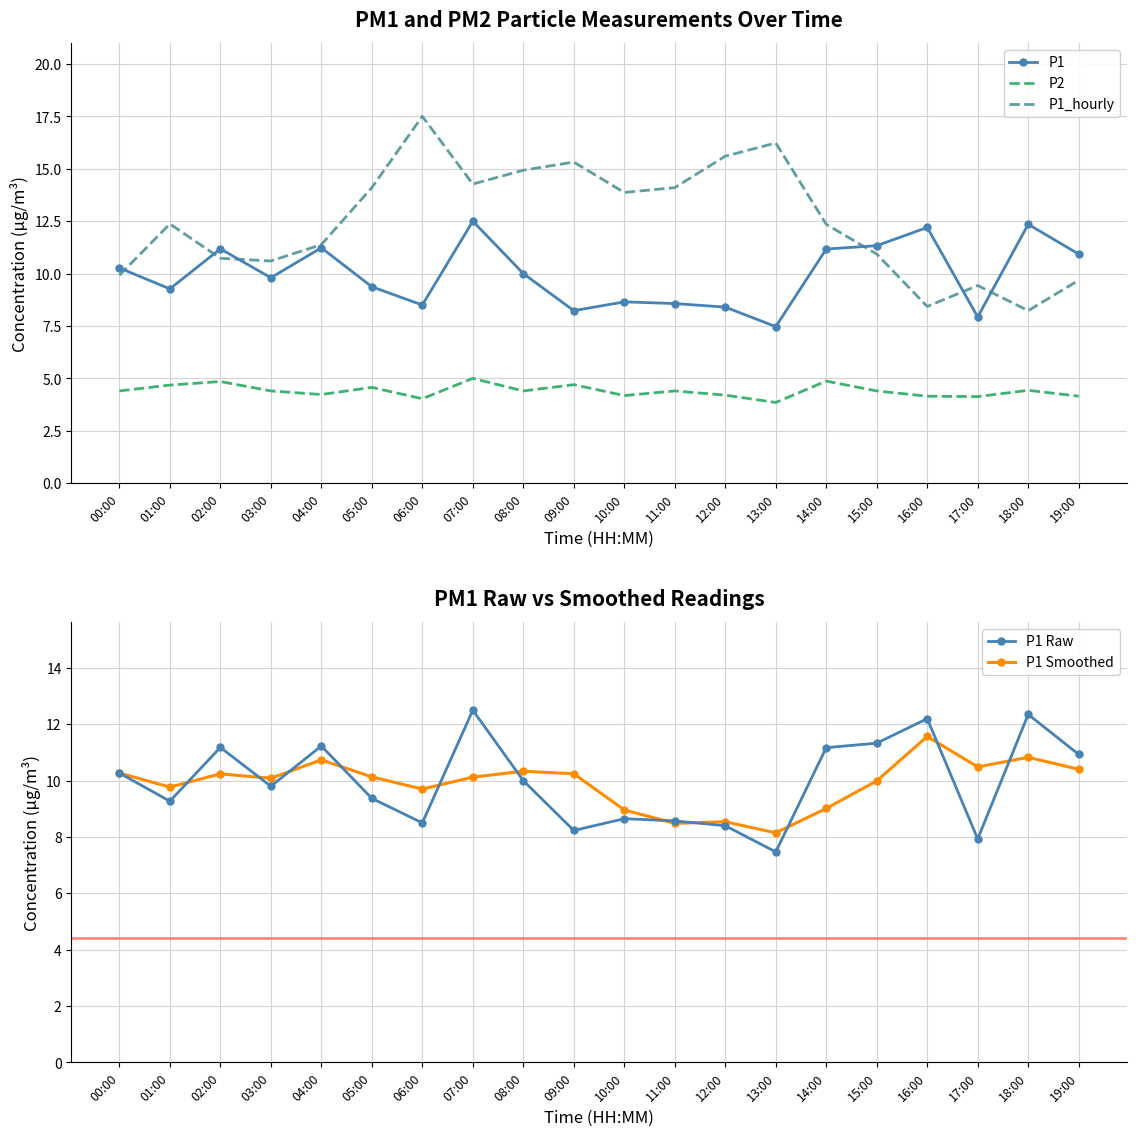

At which category is the sum across all series the highest?

07:00